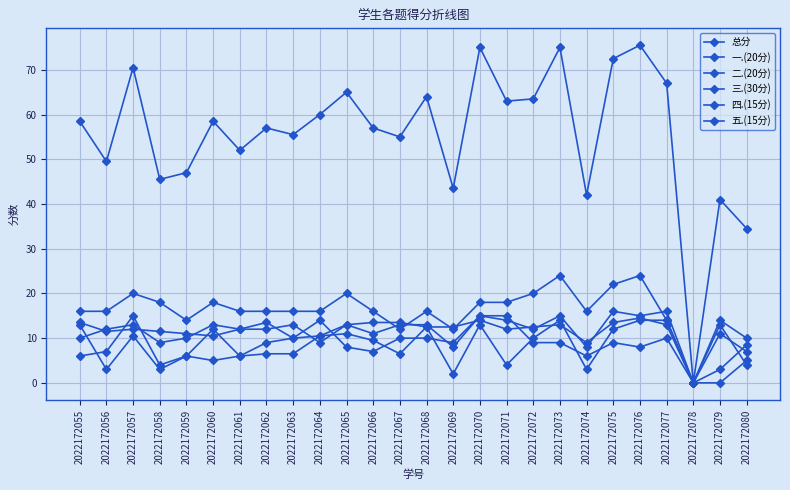

Where do 一.(20分) and 五.(15分) first cross each other?

2022172056 and 2022172057